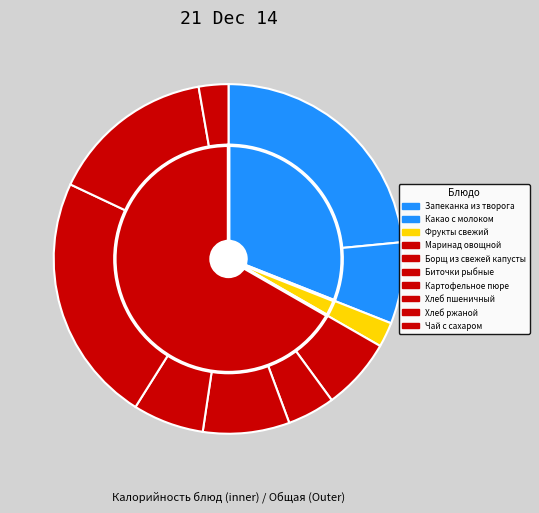

Which slice is the largest?

Запеканка из творога